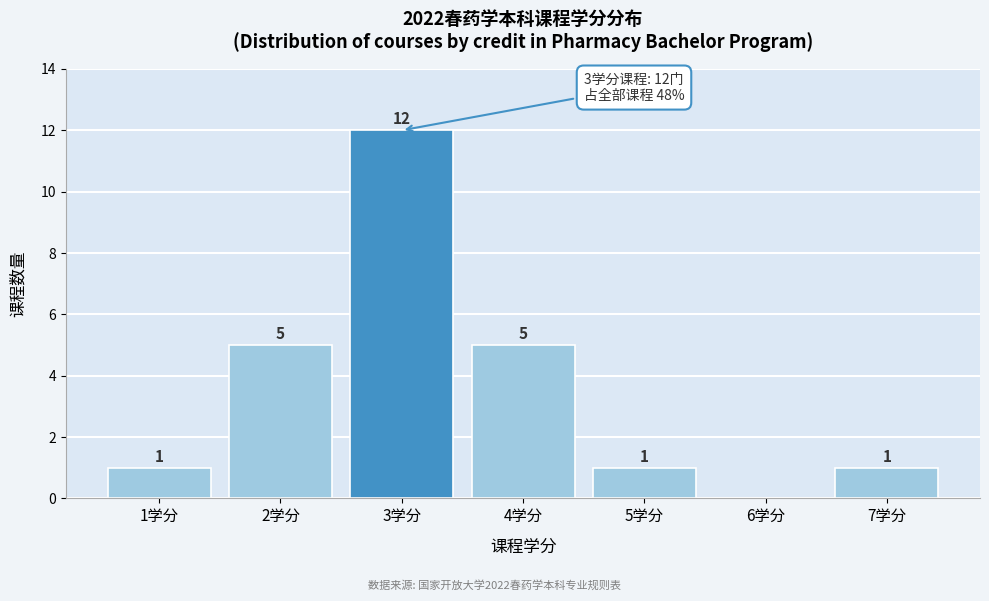

Over which range of the x-axis is the bar tallest?

2.5 to 3.5